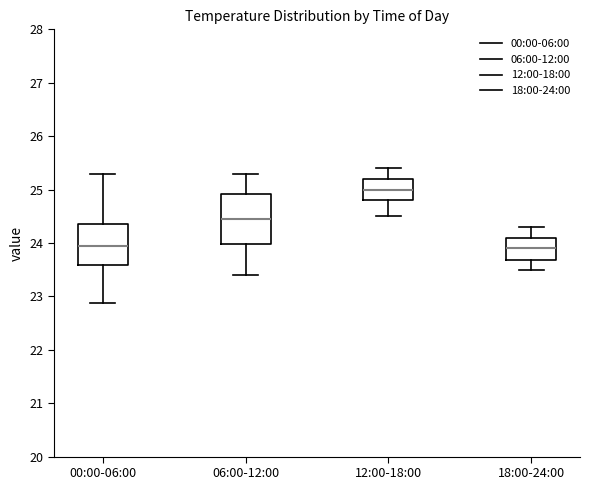

Where is the upper edge of the box for 18:00-24:00 on the y-axis? The values are not printed on the chart, so give them approximately, as read against the axis.

24.1